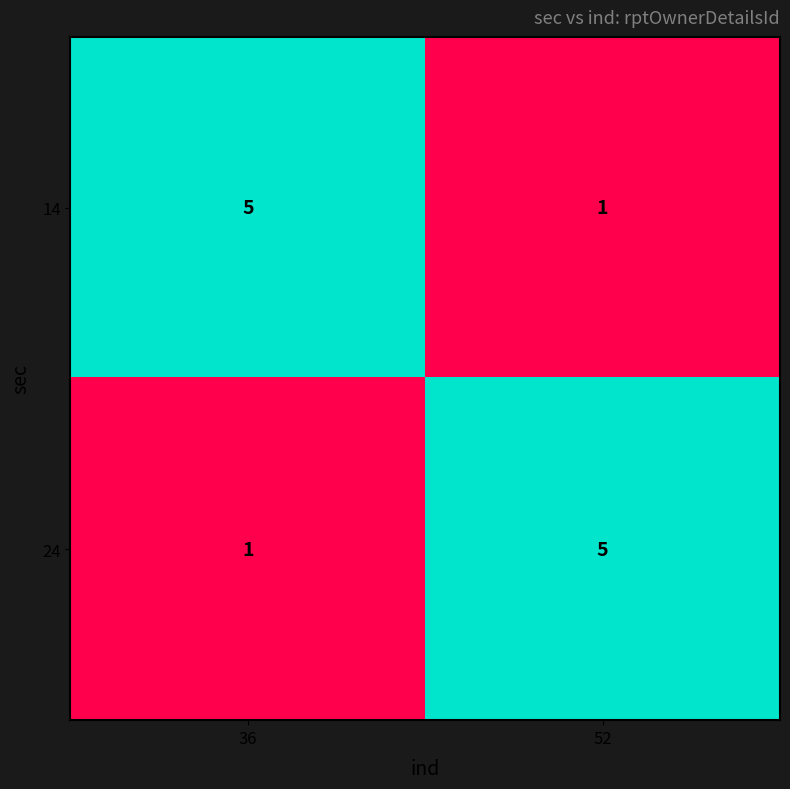

True or false: 24 has a value of 1 at 36.

True